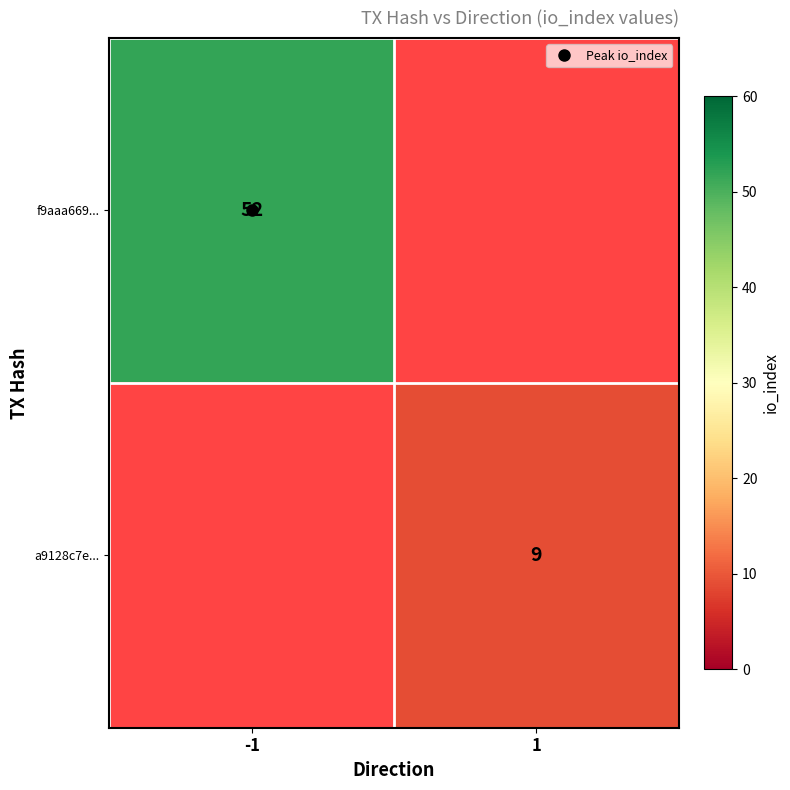

At how many categories does at least one series exceed 35?

1